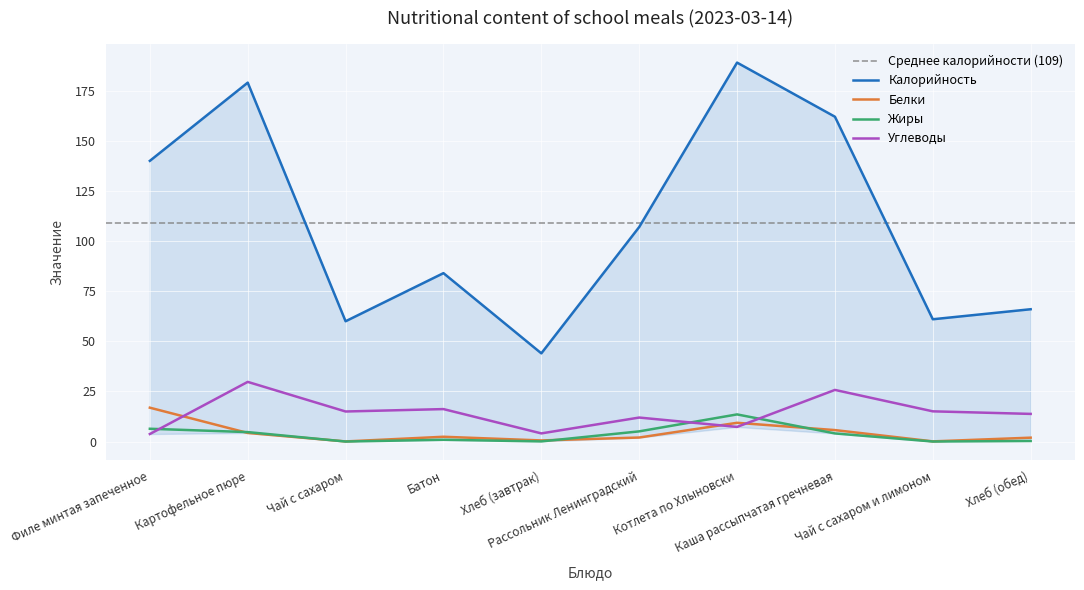

At which category is the sum across all series the highest?

Котлета по Хлыновски